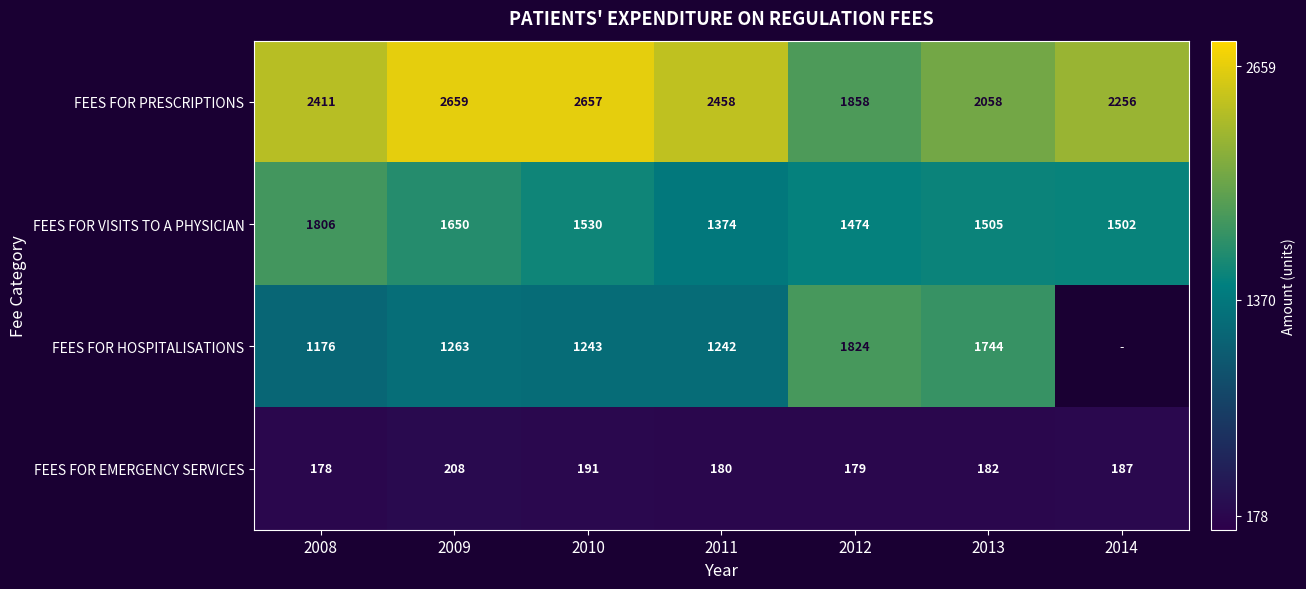

How many distinct data groups are displayed?

4